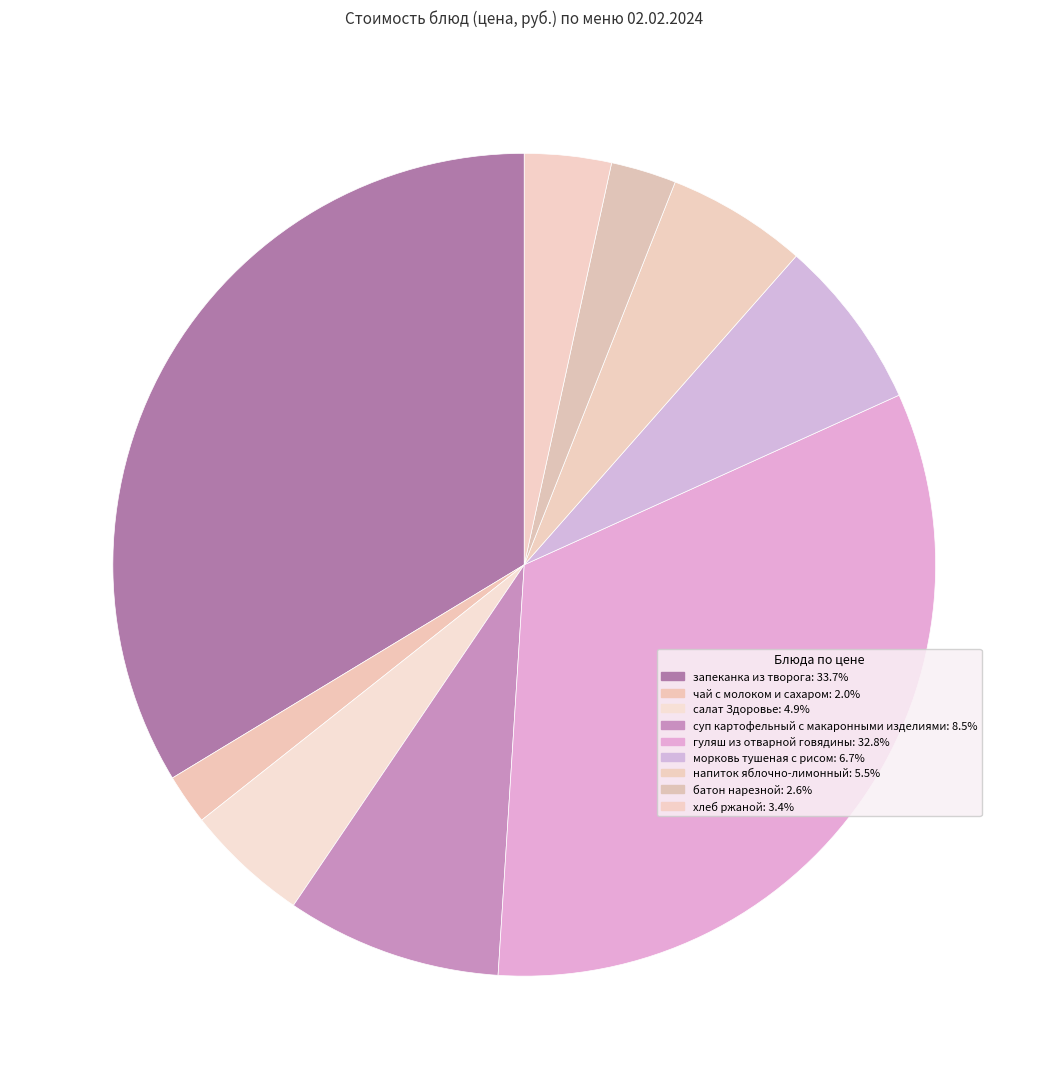

How many segments does this pie chart have?

9